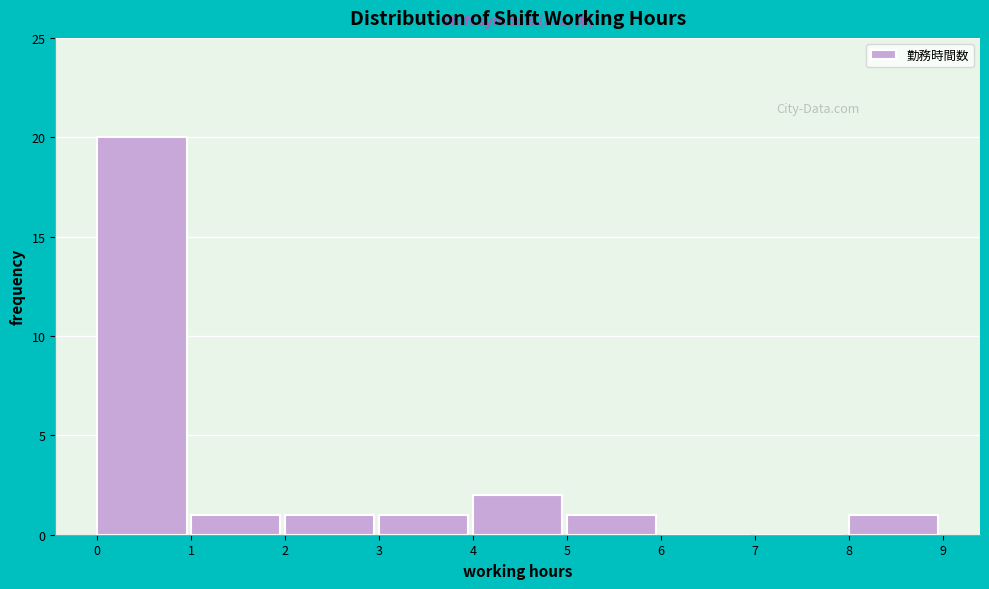

Reading left to right, list every bar in this chart as the range it spans on the x-axis followed by its height. The values are not printed on the chart, so give them approximately, as read against the axis.

0 to 1: 20
1 to 2: 1
2 to 3: 1
3 to 4: 1
4 to 5: 2
5 to 6: 1
6 to 7: 0
7 to 8: 0
8 to 9: 1